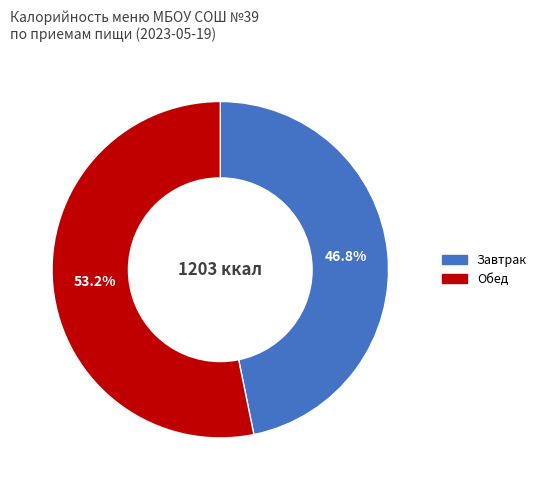

To the nearest percent, what is the average slice percentage?

50%